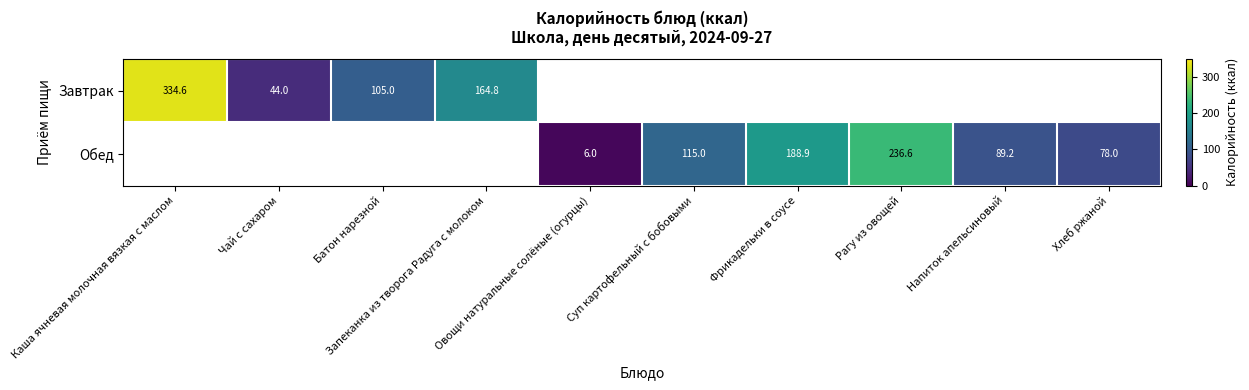

The Завтрак series shows 334.6 at Каша ячневая молочная вязкая с маслом. True or false?

True